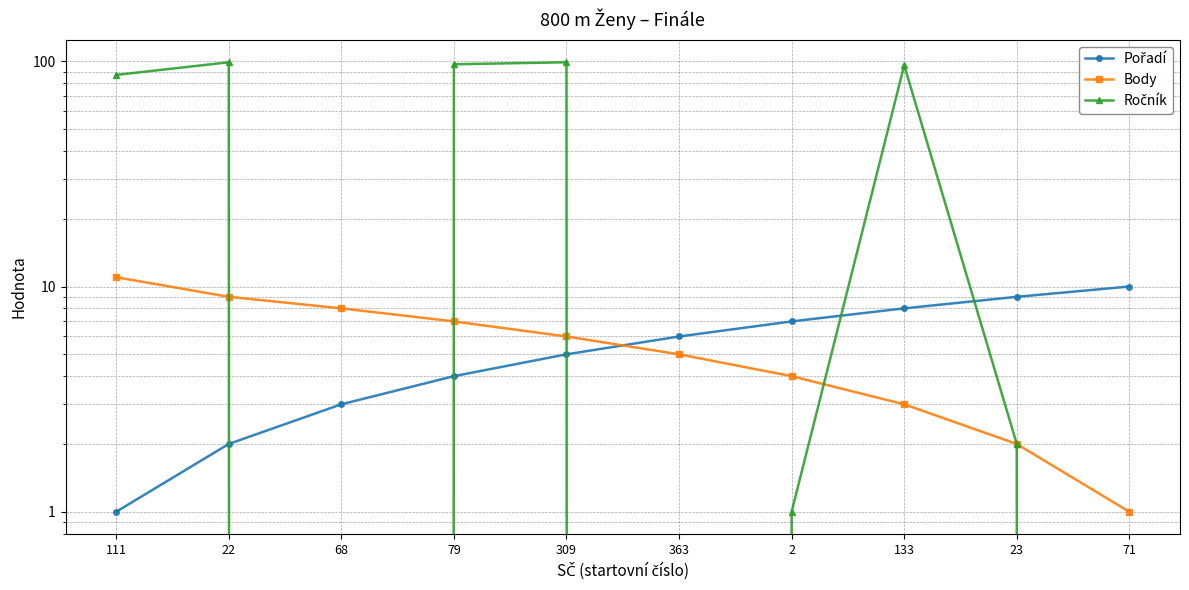

After their last crossing, which series has the higher values: Ročník or Body?

Ročník